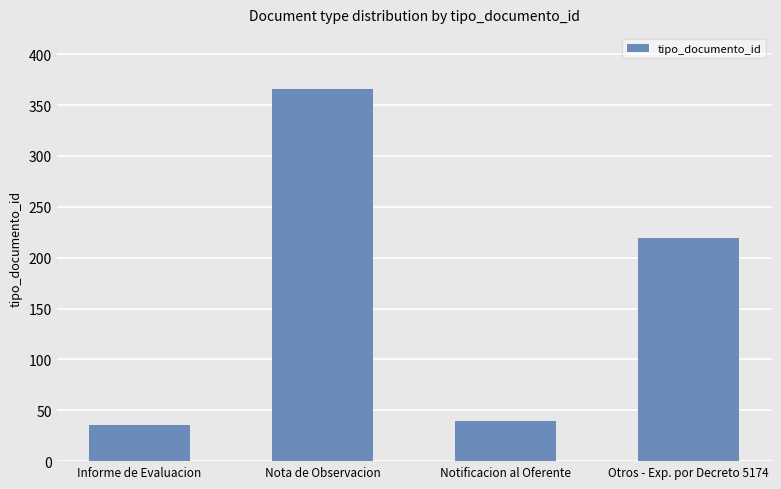

Reading left to right, transcribe all the data shown in this chart.

36	366	39	219